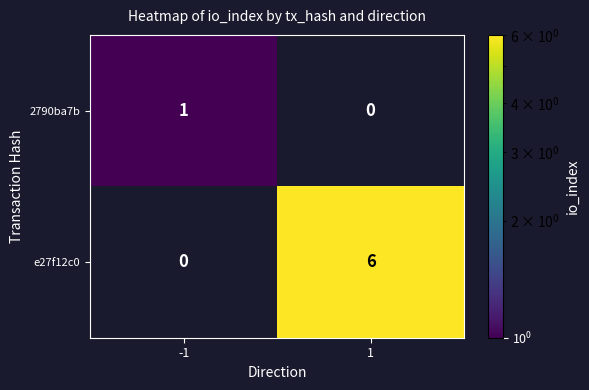

List the series in order of their peak value, lowest first.

2790ba7b, e27f12c0